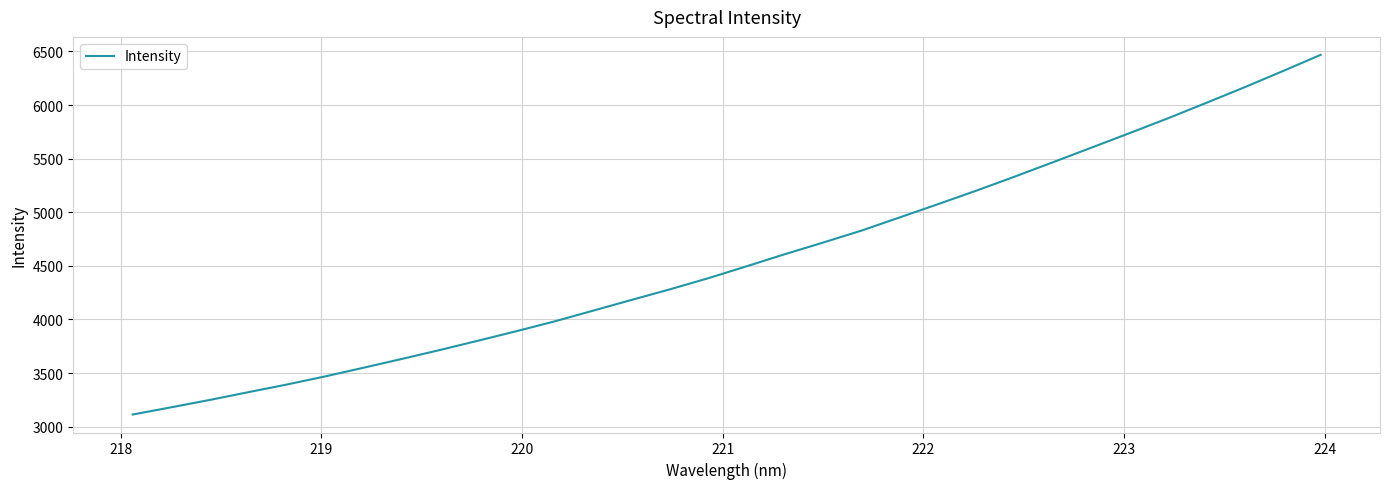

True or false: there are more than 1 points higher than both neighbors.

False